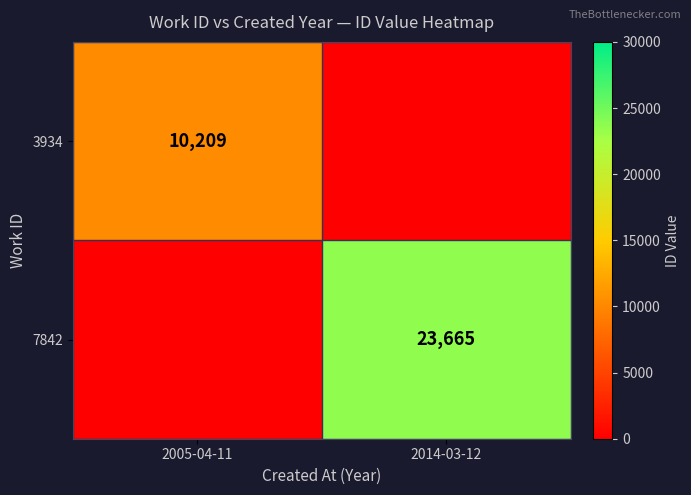

List the labels in order of 7842 value, largest first.

2014-03-12, 2005-04-11